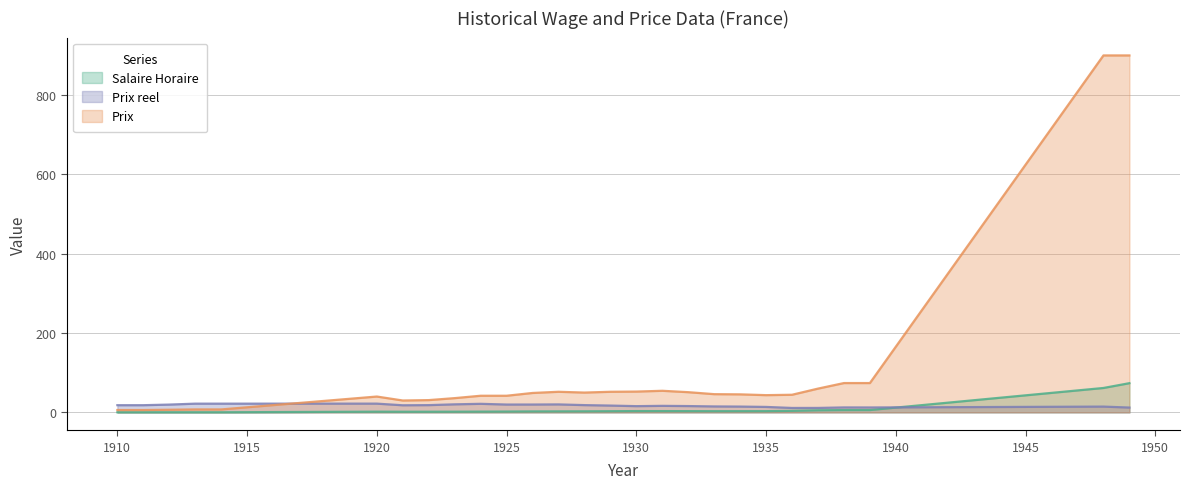

True or false: Salaire Horaire has a value of 4.2 at 1932.

False